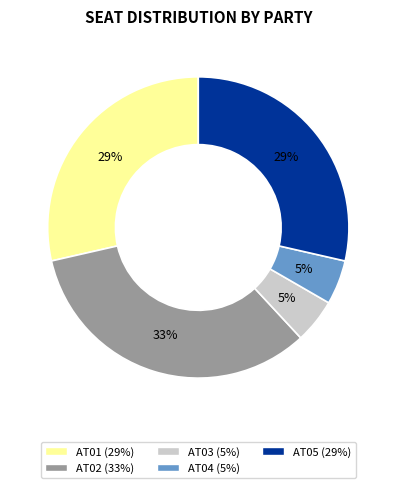

Do AT03 and AT02 together represent more than half of the pie?

No